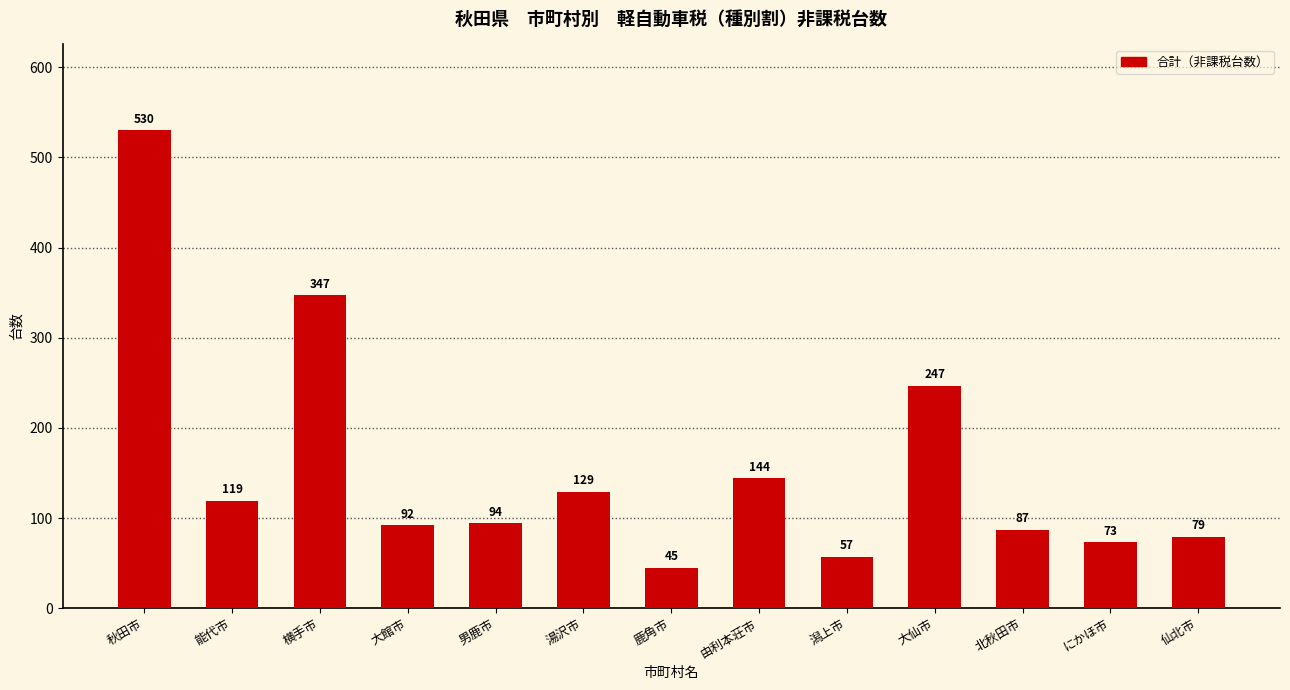

Rank the categories by value from lowest to highest.

鹿角市, 潟上市, にかほ市, 仙北市, 北秋田市, 大館市, 男鹿市, 能代市, 湯沢市, 由利本荘市, 大仙市, 横手市, 秋田市